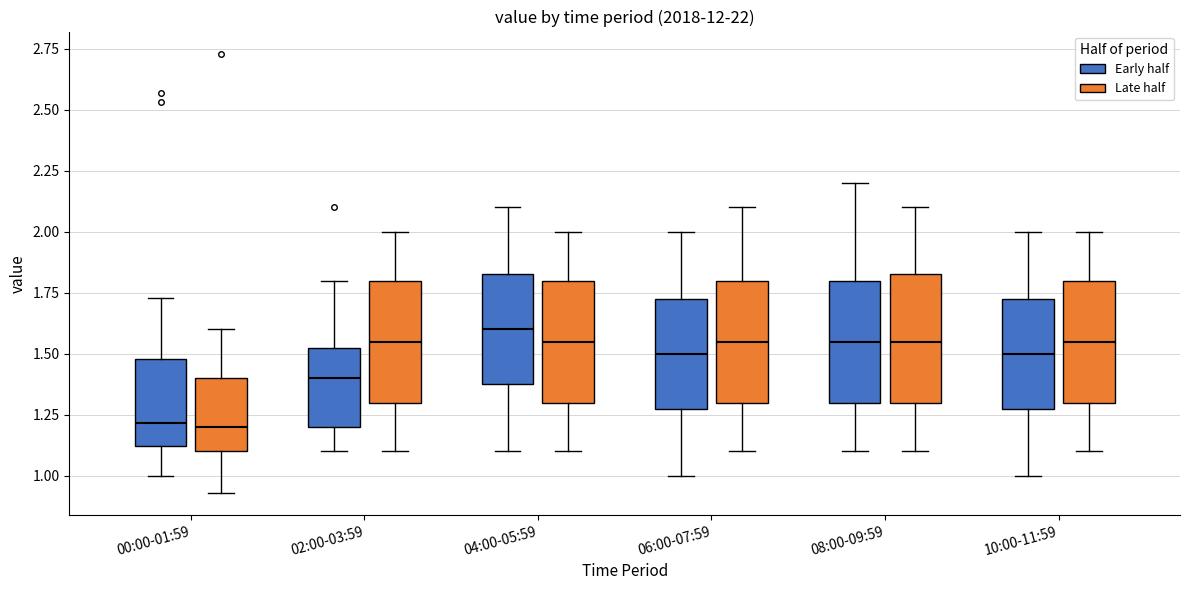

Where does the upper whisker of the box for 02:00-03:59 (Late half) end on the y-axis? The values are not printed on the chart, so give them approximately, as read against the axis.

2.00